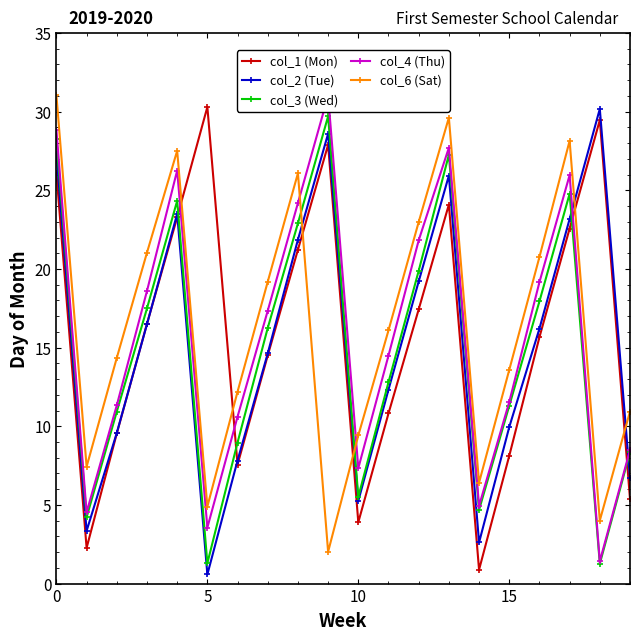

Is it true that col_6 (Sat) equals 5.4 at 10?

False